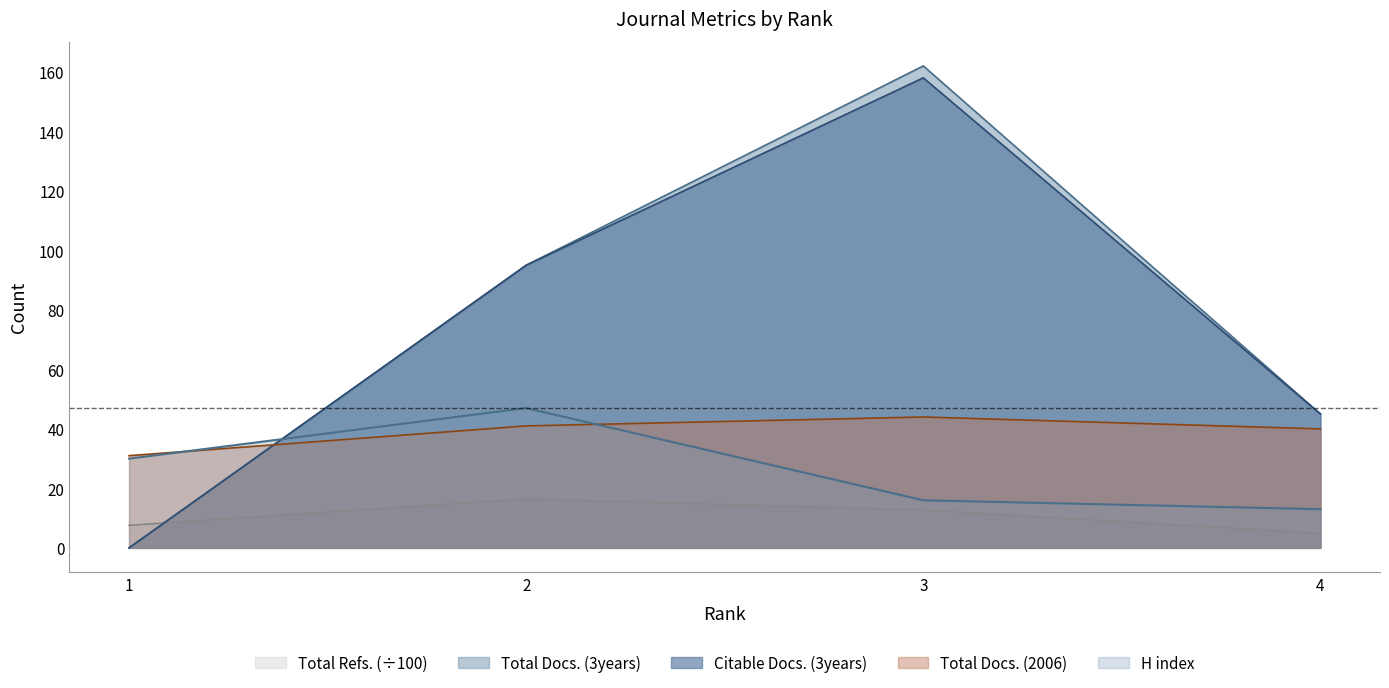

Which category has the lowest value in the Total Docs. (3years) series?

1